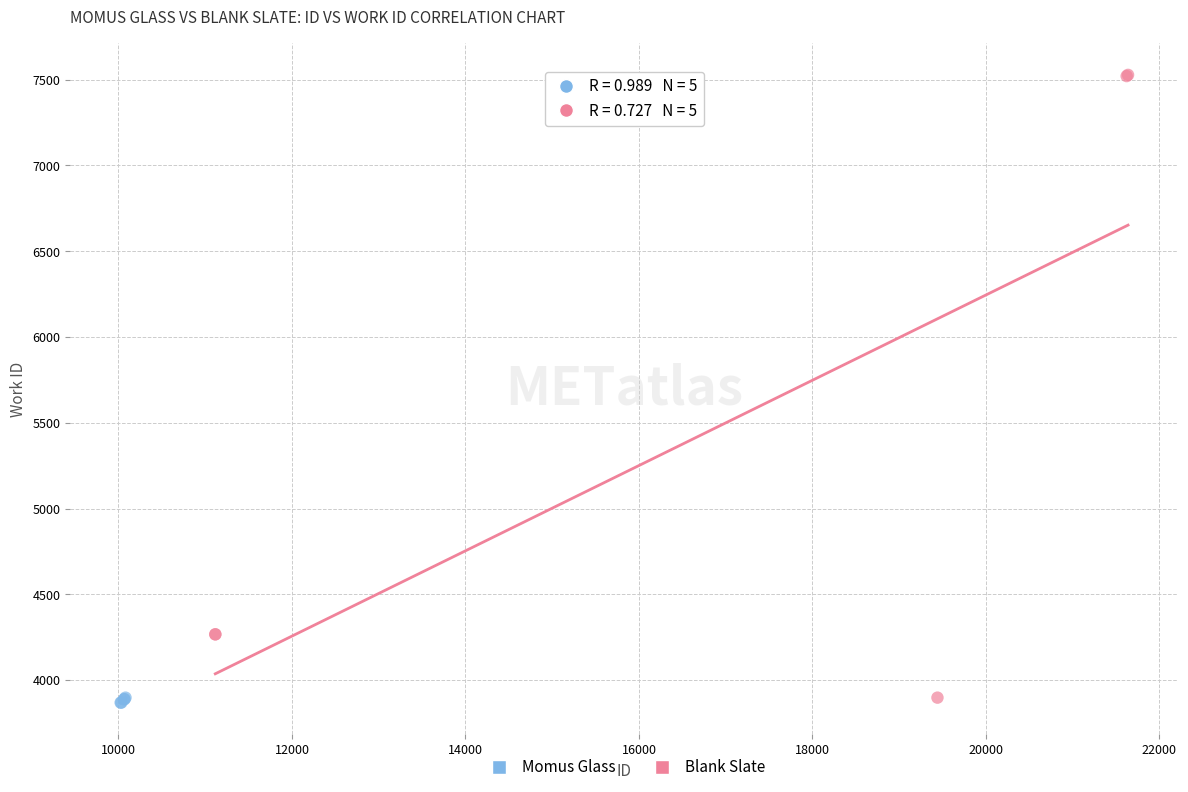

Which series contains the highest Y value?

Blank Slate